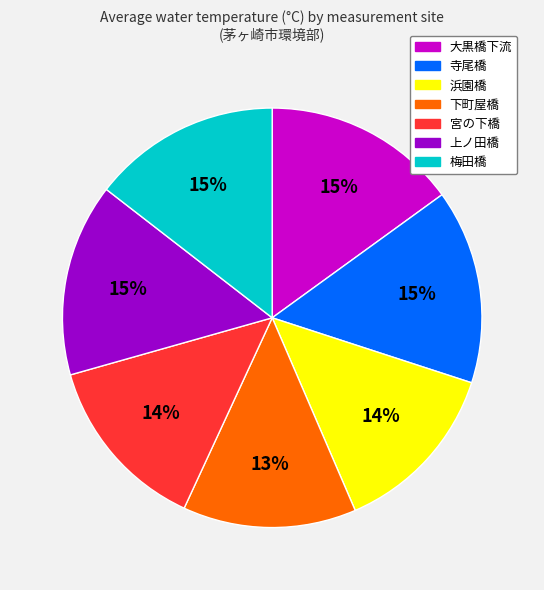

Is there any slice that represents more than half of the pie?

No